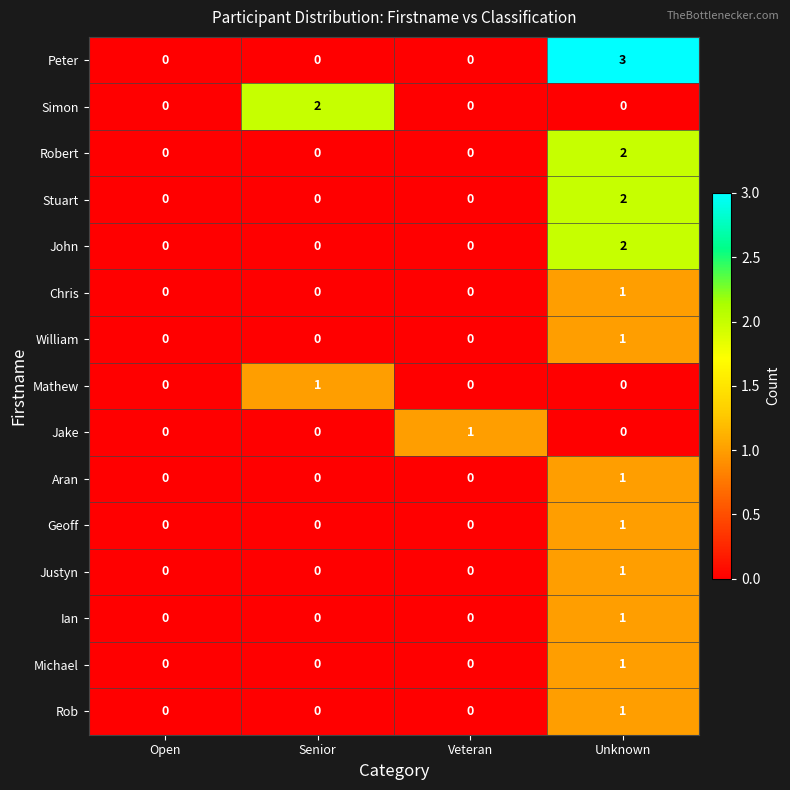

What is the spread (max minus min) of values at Unknown?

3